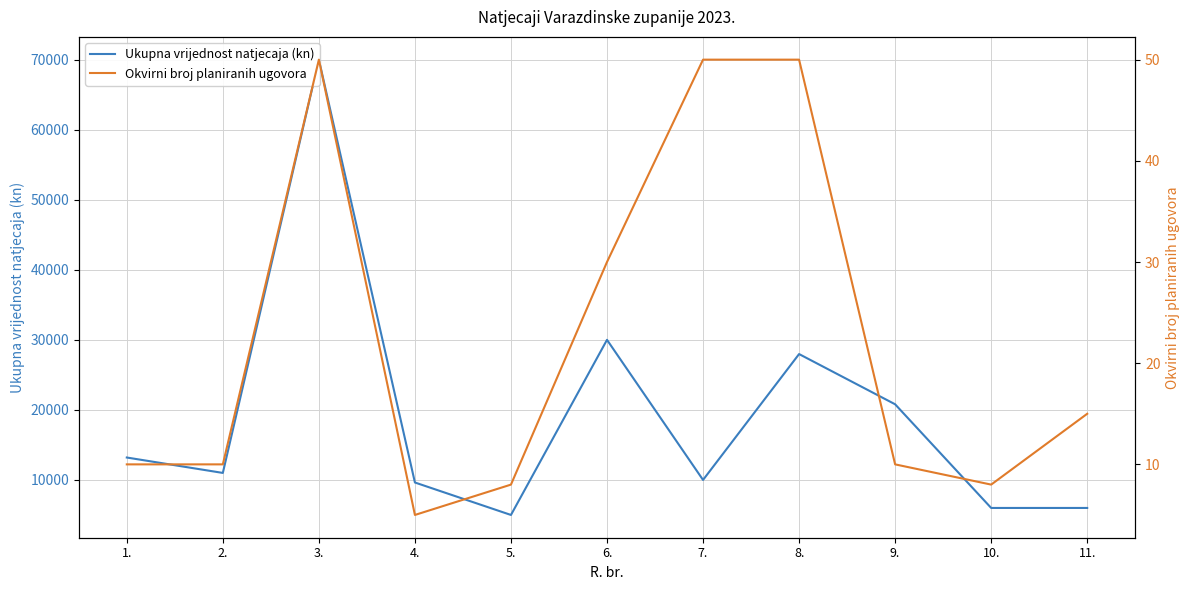

How many values in the Okvirni broj planiranih ugovora series are below 10?

3